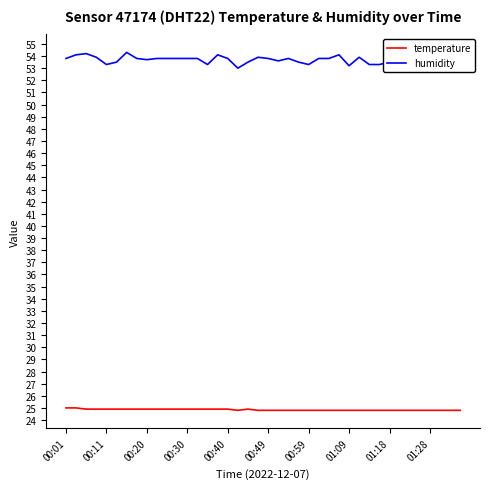

True or false: humidity and temperature intersect in this chart.

False